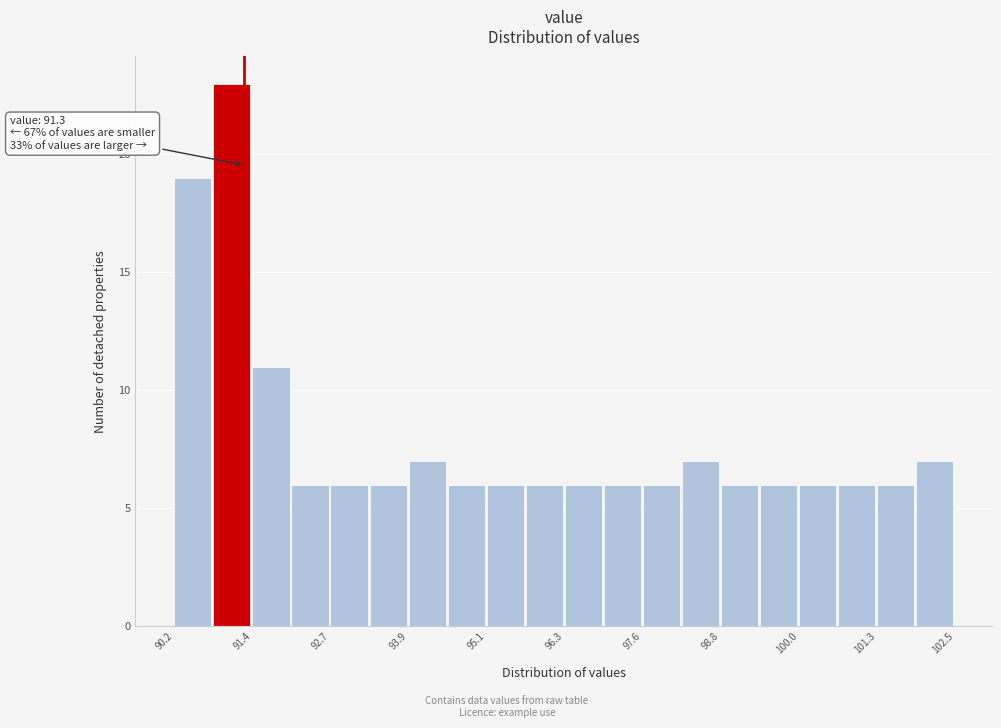

Read against the x-axis, roughly where is the centre of the tallest bar?

91.2